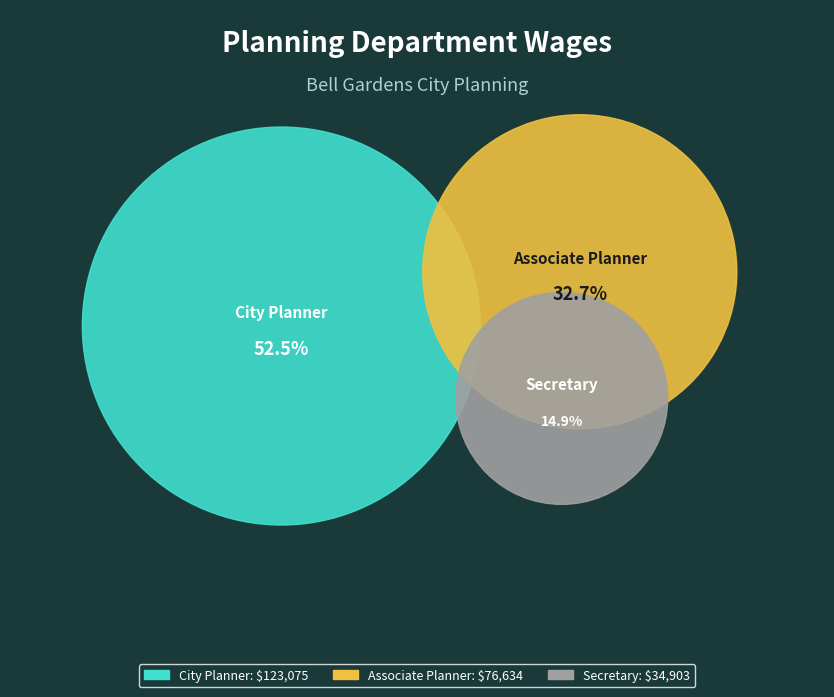

How many slices are in this pie chart?

3